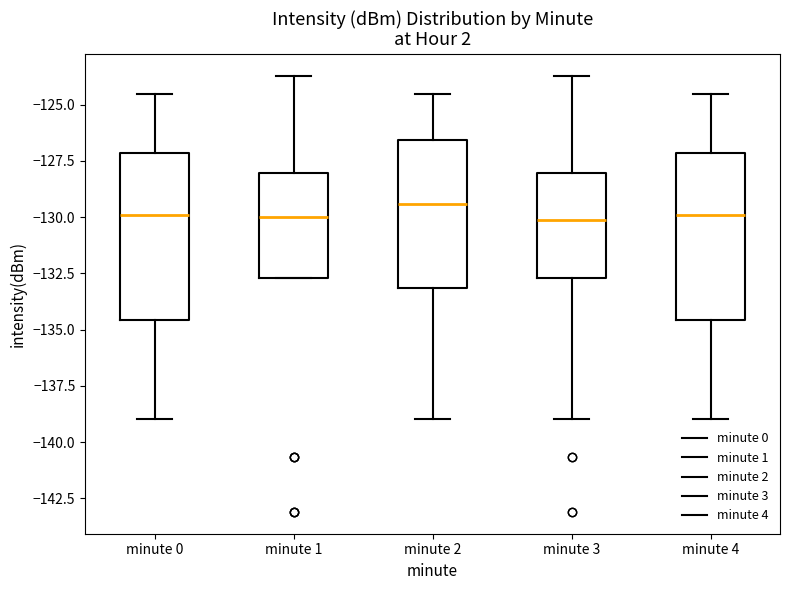

Reading left to right, read every box against the y-axis: the position of its median line, the range the box covers, and the ends of its whiskers. The values are not printed on the chart, so give them approximately, as read against the axis.

minute 0: median -130.0, box -134.5 to -127.0, whiskers -139.0 to -124.5
minute 1: median -130.0, box -132.5 to -128.0, whiskers -132.5 to -123.5
minute 2: median -129.5, box -133.0 to -126.5, whiskers -139.0 to -124.5
minute 3: median -130.0, box -132.5 to -128.0, whiskers -139.0 to -123.5
minute 4: median -130.0, box -134.5 to -127.0, whiskers -139.0 to -124.5